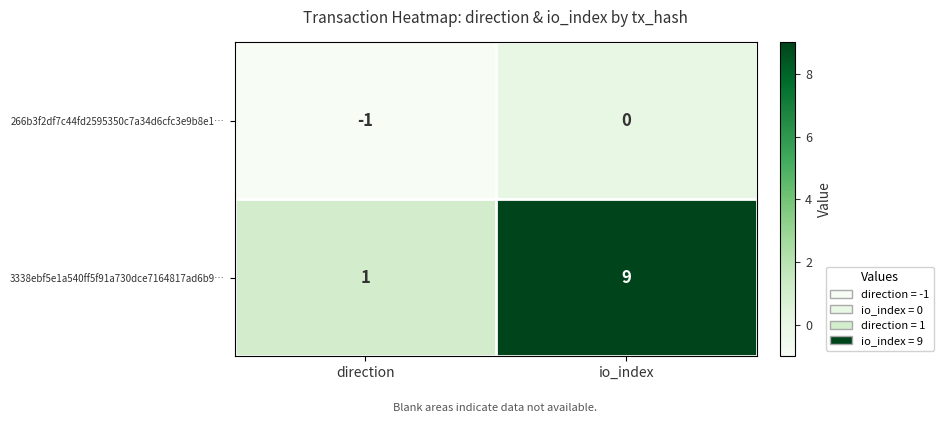

Which series has the largest total across all categories?

3338ebf5e1a540ff5f91a730dce7164817ad6b9…